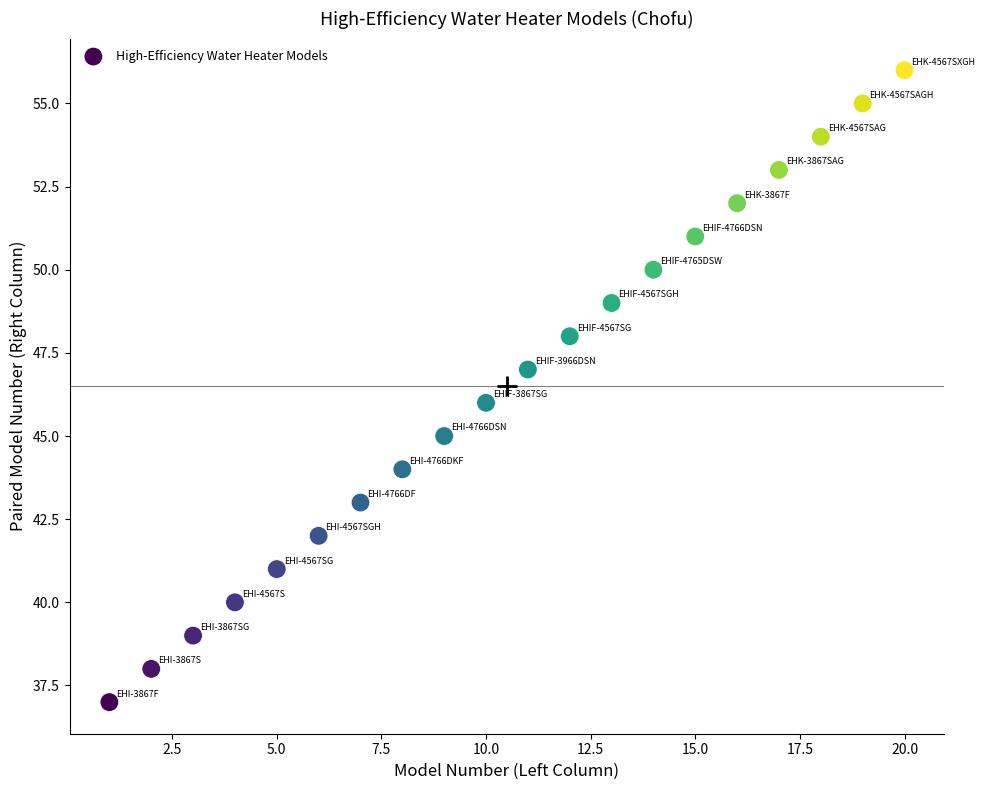

What is the range of Y values (max minus min)?

19